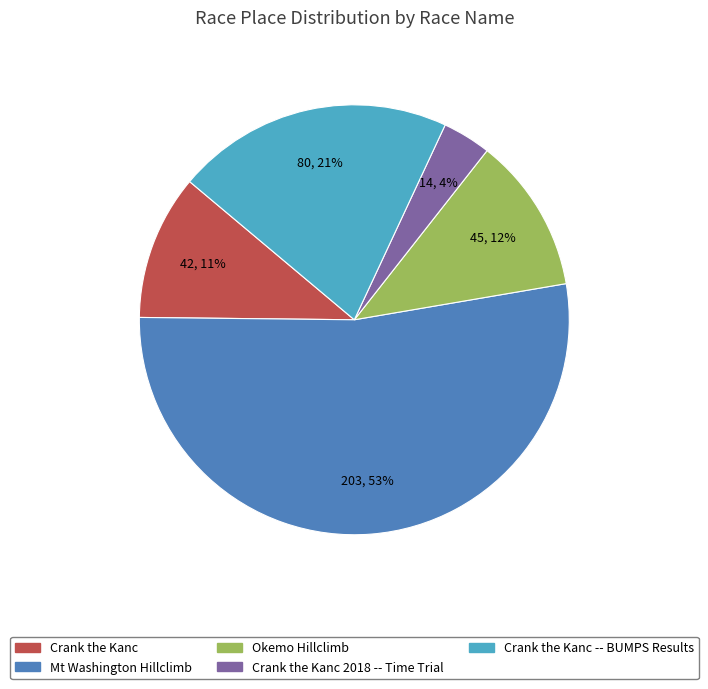

Is it true that Mt Washington Hillclimb is 63% of the pie?

False